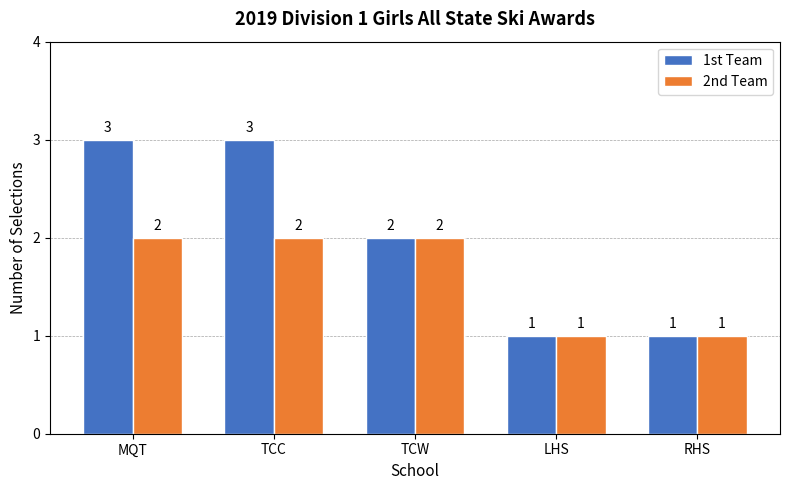

True or false: 1st Team has a value of 3 at MQT.

True